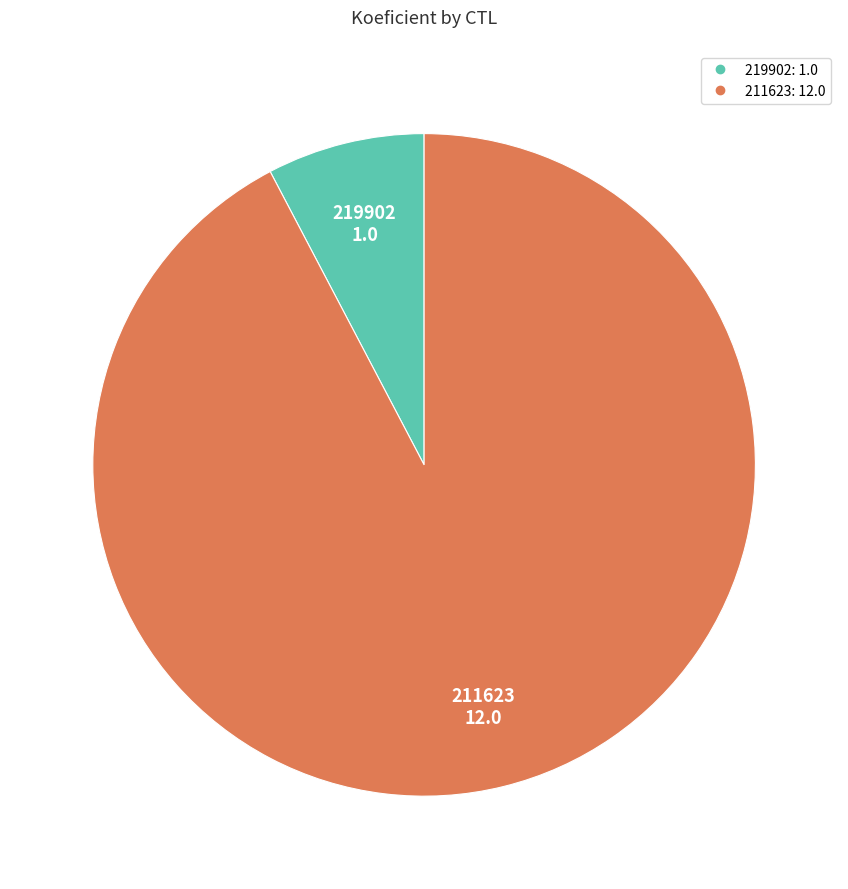

Do 211623 and 219902 together represent more than half of the pie?

Yes